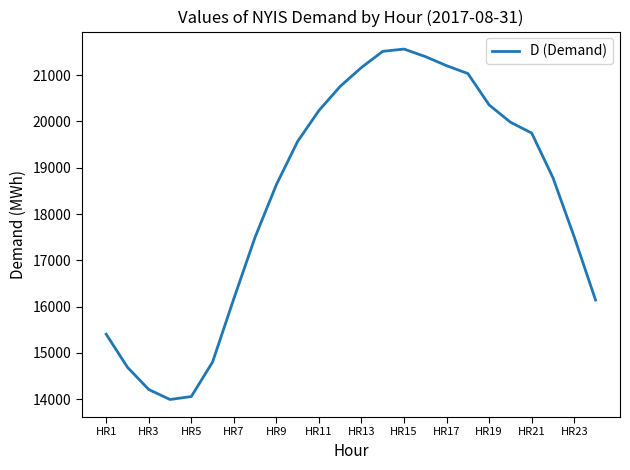

How many categories are shown in the chart?

24